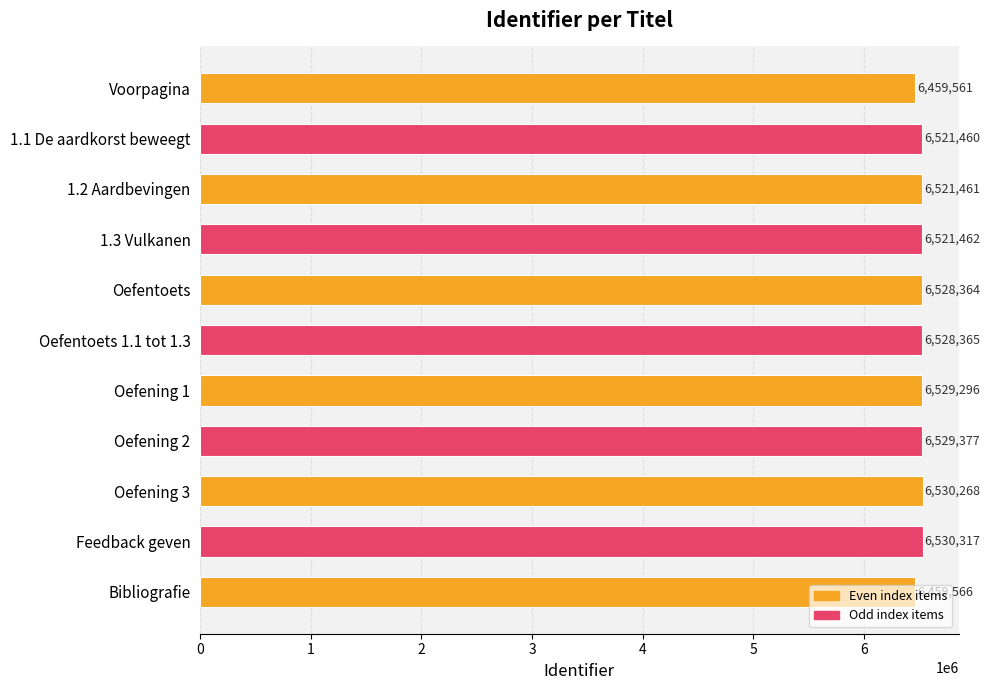

True or false: the data shows 6528365 at Oefentoets 1.1 tot 1.3.

True